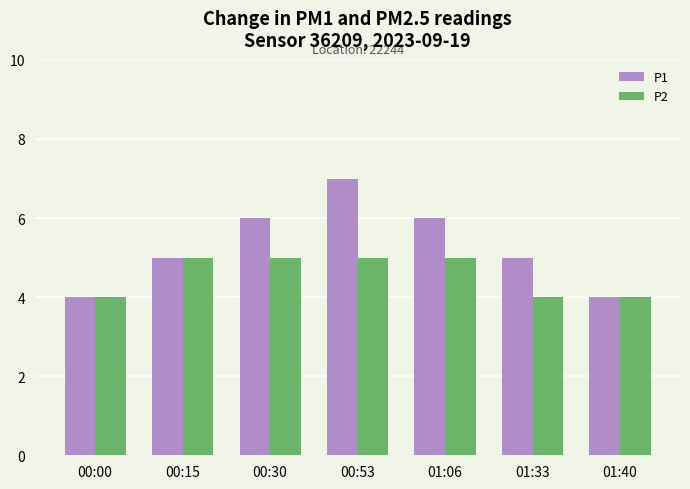

At which category does the chart reach its peak across all series?

00:53